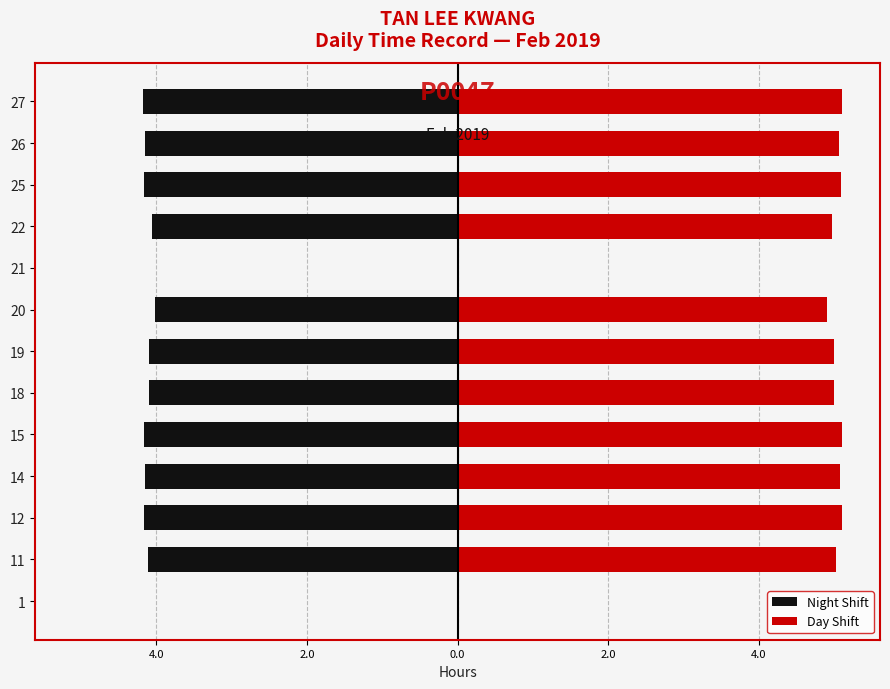

What value does the Day Shift series have at 14?

5.1